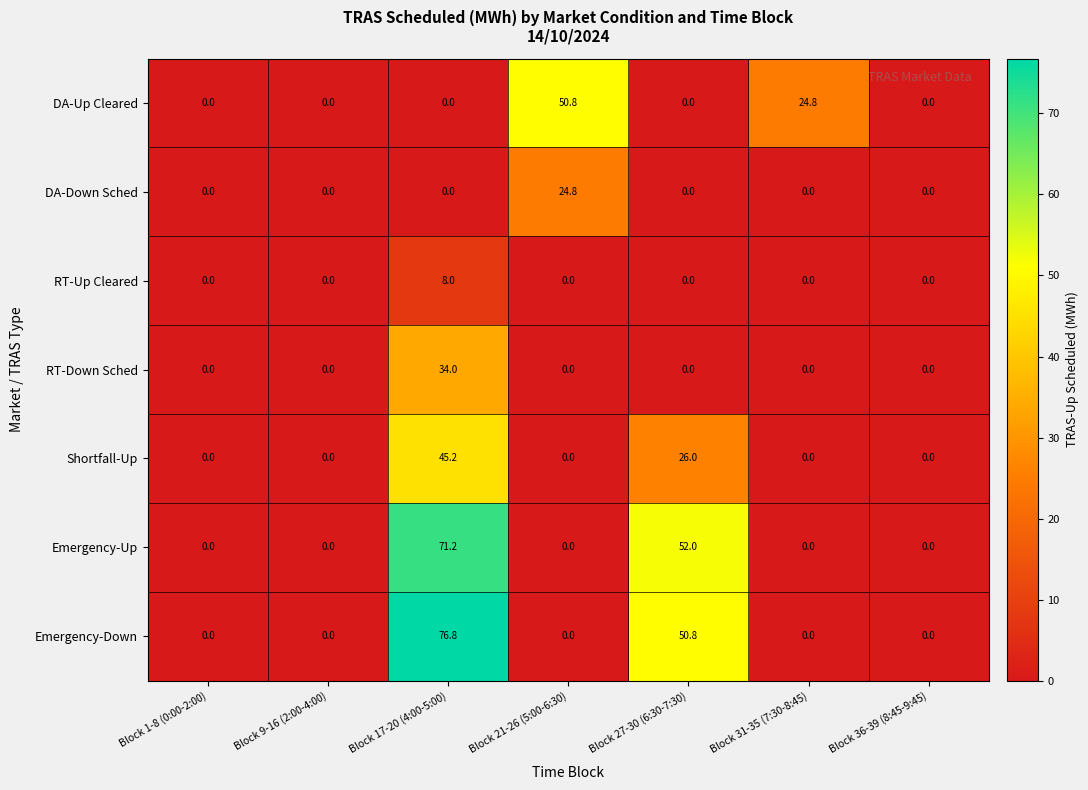

At which label does DA-Up Cleared reach its peak?

Block 21-26 (5:00-6:30)